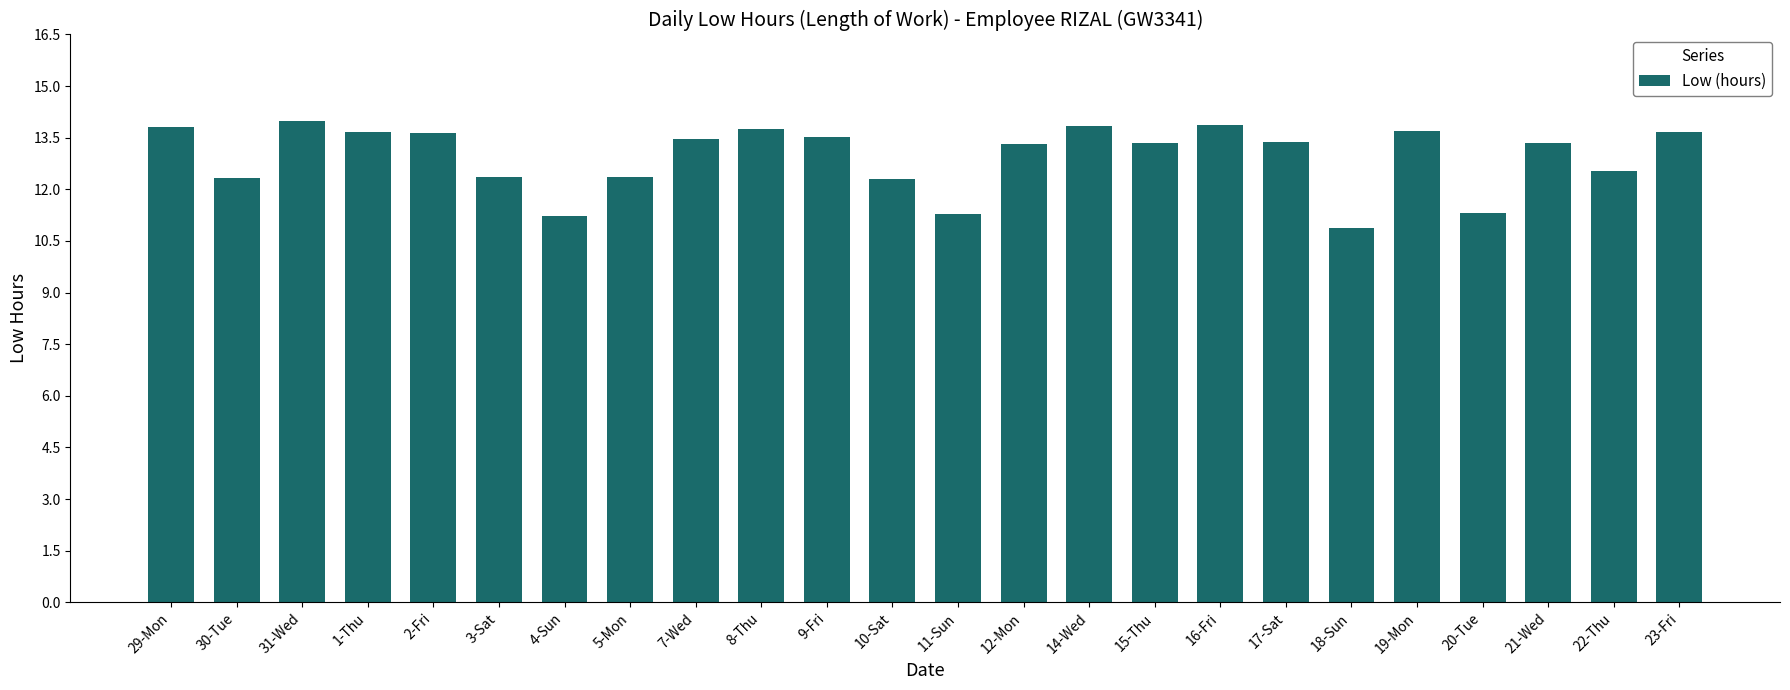

At which label does the data first exceed 13?

29-Mon